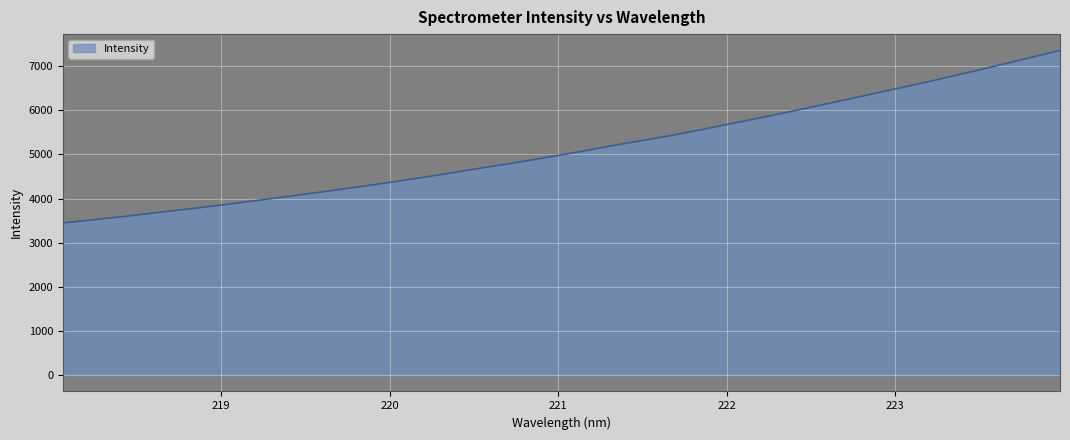

What is the greatest value displayed?

7357.7